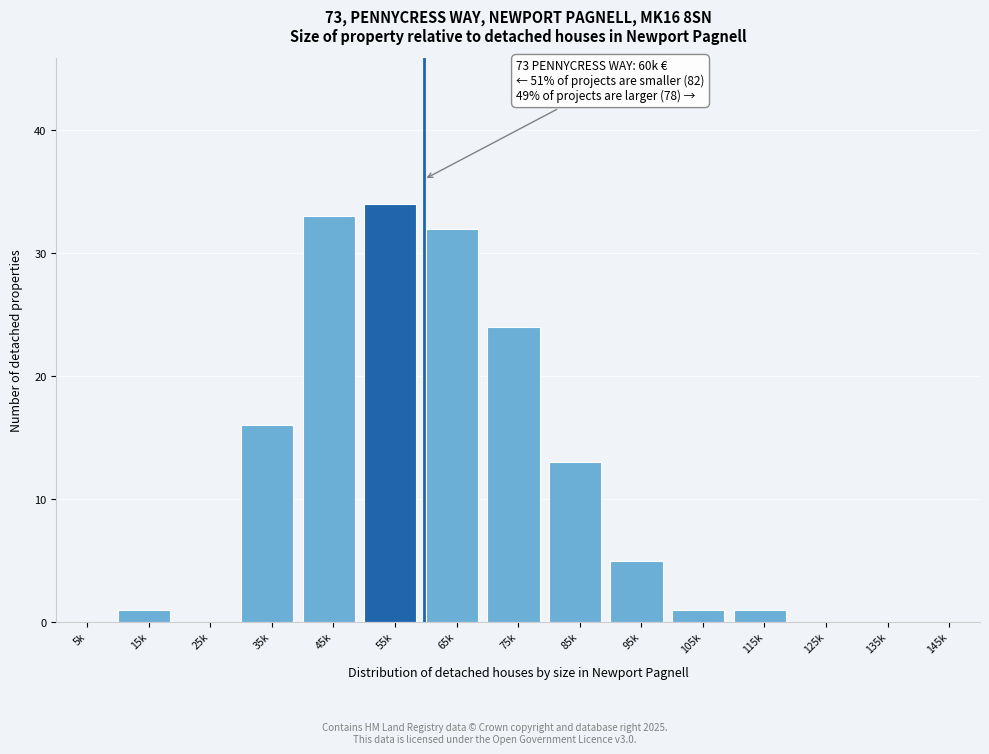

Reading left to right, extract all data points from this chart.

5k=0	15k=1	25k=0	35k=16	45k=33	55k=34	65k=32	75k=24	85k=13	95k=5	105k=1	115k=1	125k=0	135k=0	145k=0